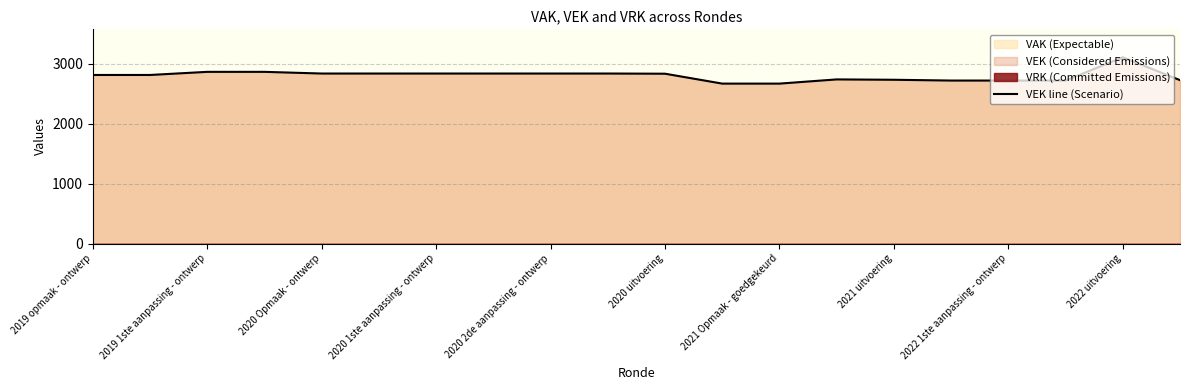

The VEK line (Scenario) series shows 2834 at 2020 Opmaak - ontwerp. True or false?

True